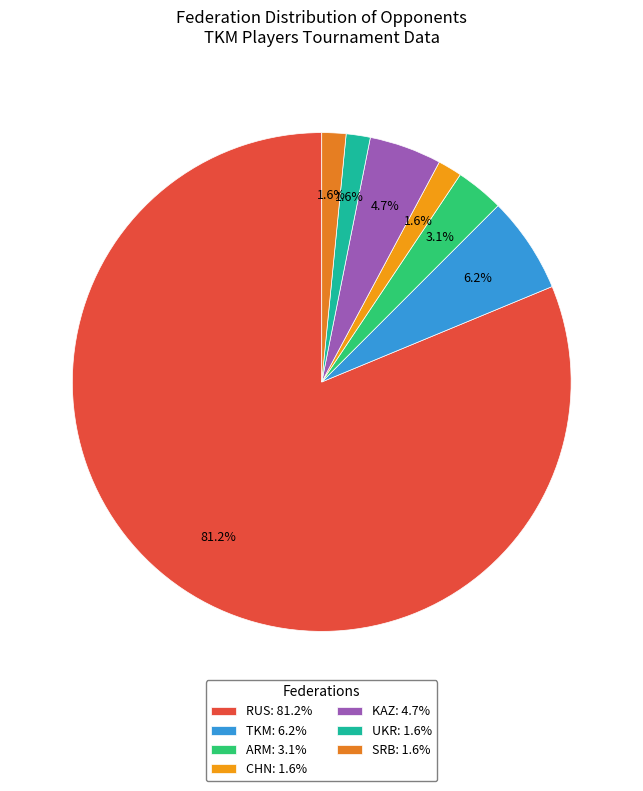

Rank the categories by value from highest to lowest.

RUS, TKM, KAZ, ARM, CHN, UKR, SRB